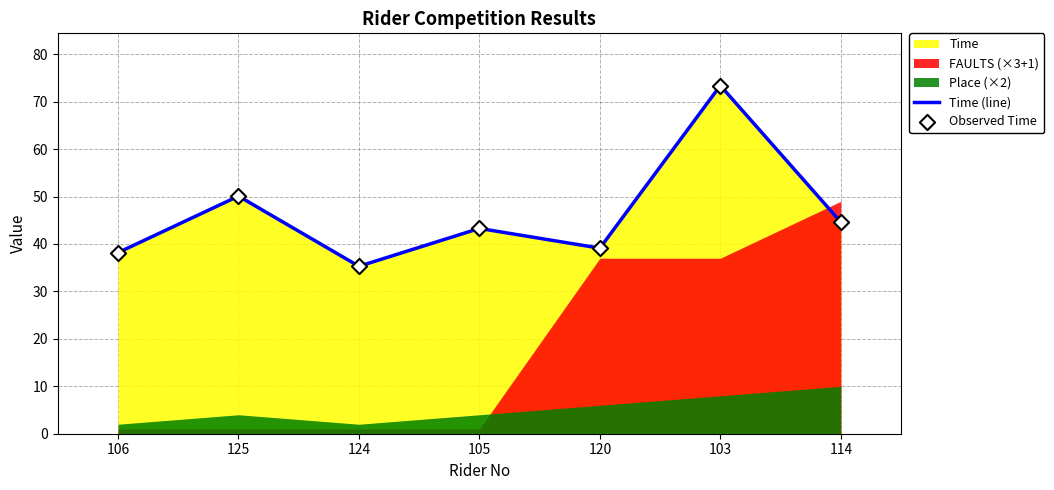

The value of Time (line) at 124 is 35.3. True or false?

True